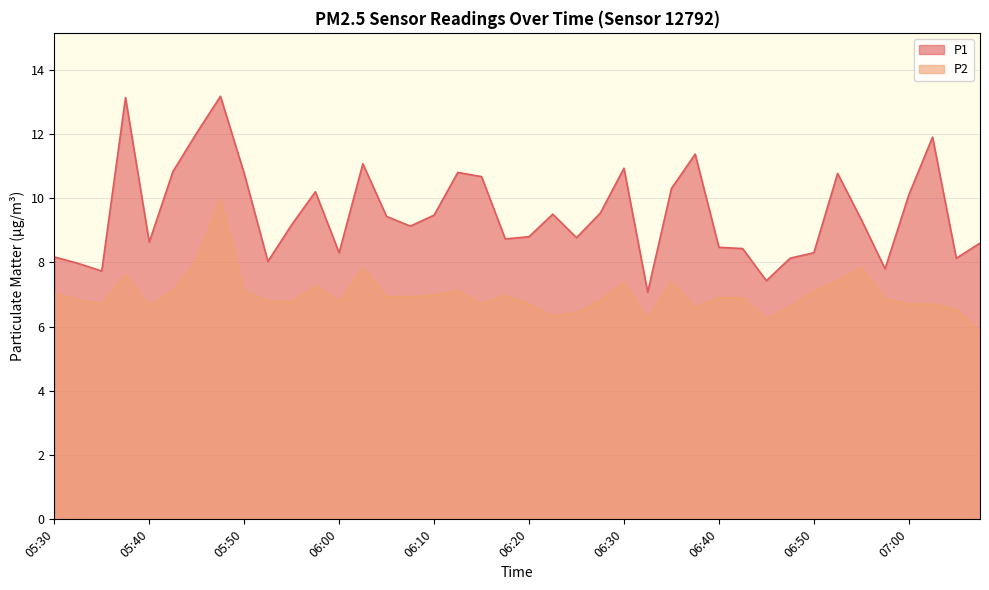

True or false: P1 and P2 intersect in this chart.

False